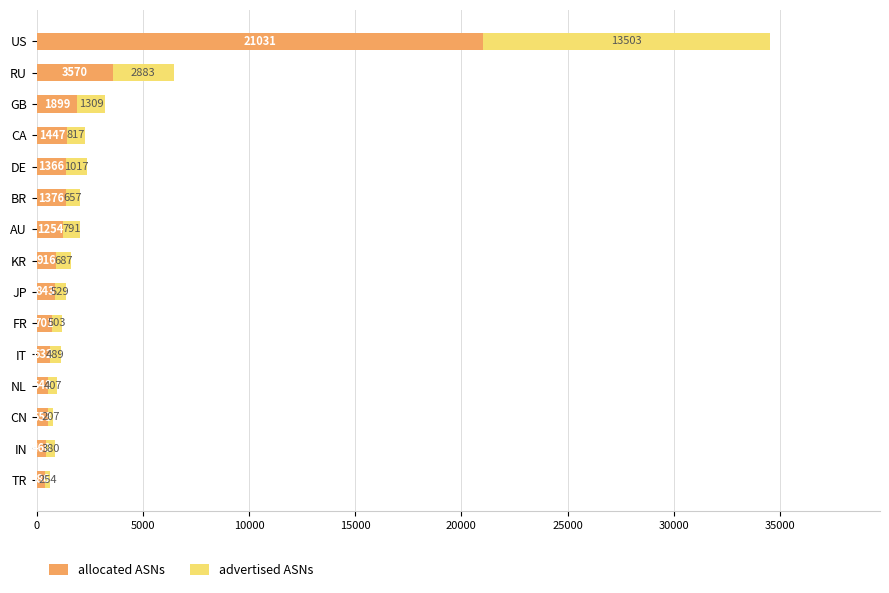

What is the sum of all allocated ASNs values?

36977